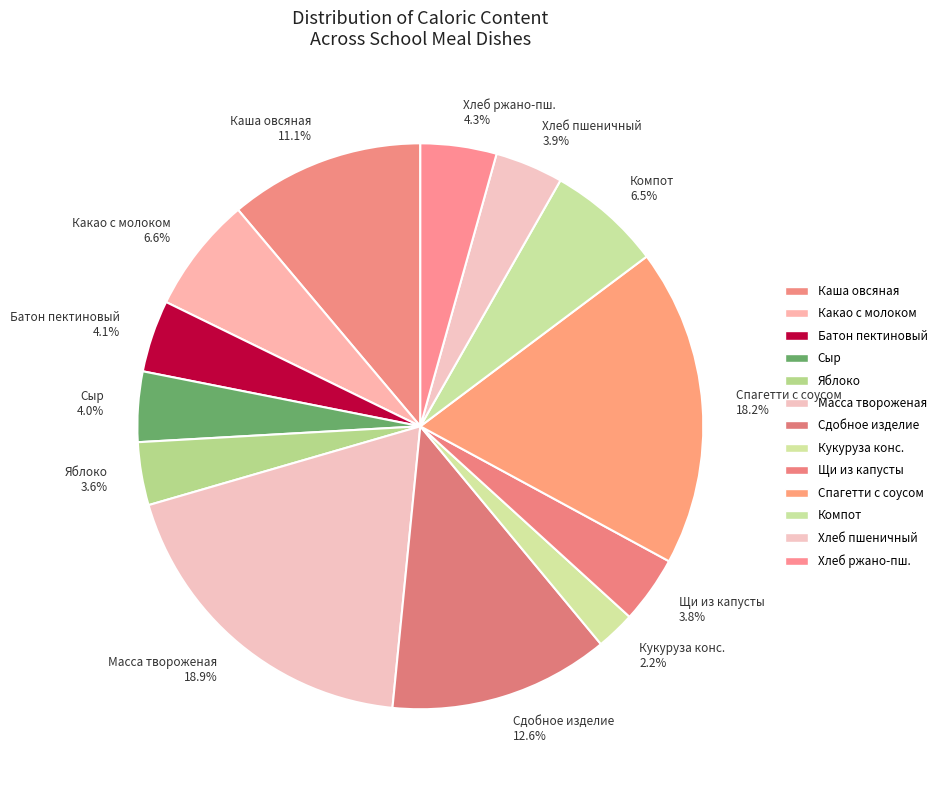

Which category has the smallest portion of the pie?

Кукуруза конс.